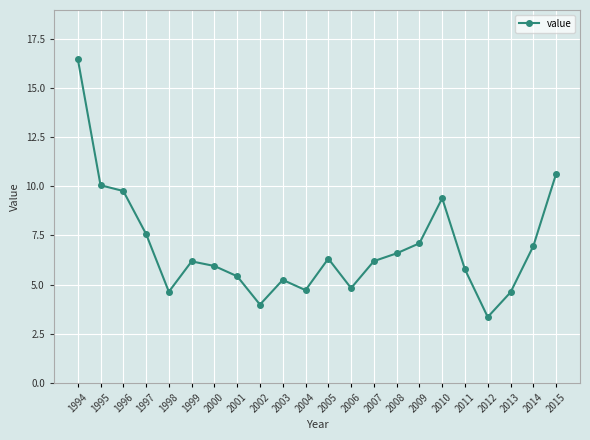

What is the maximum value shown in the chart?

16.5